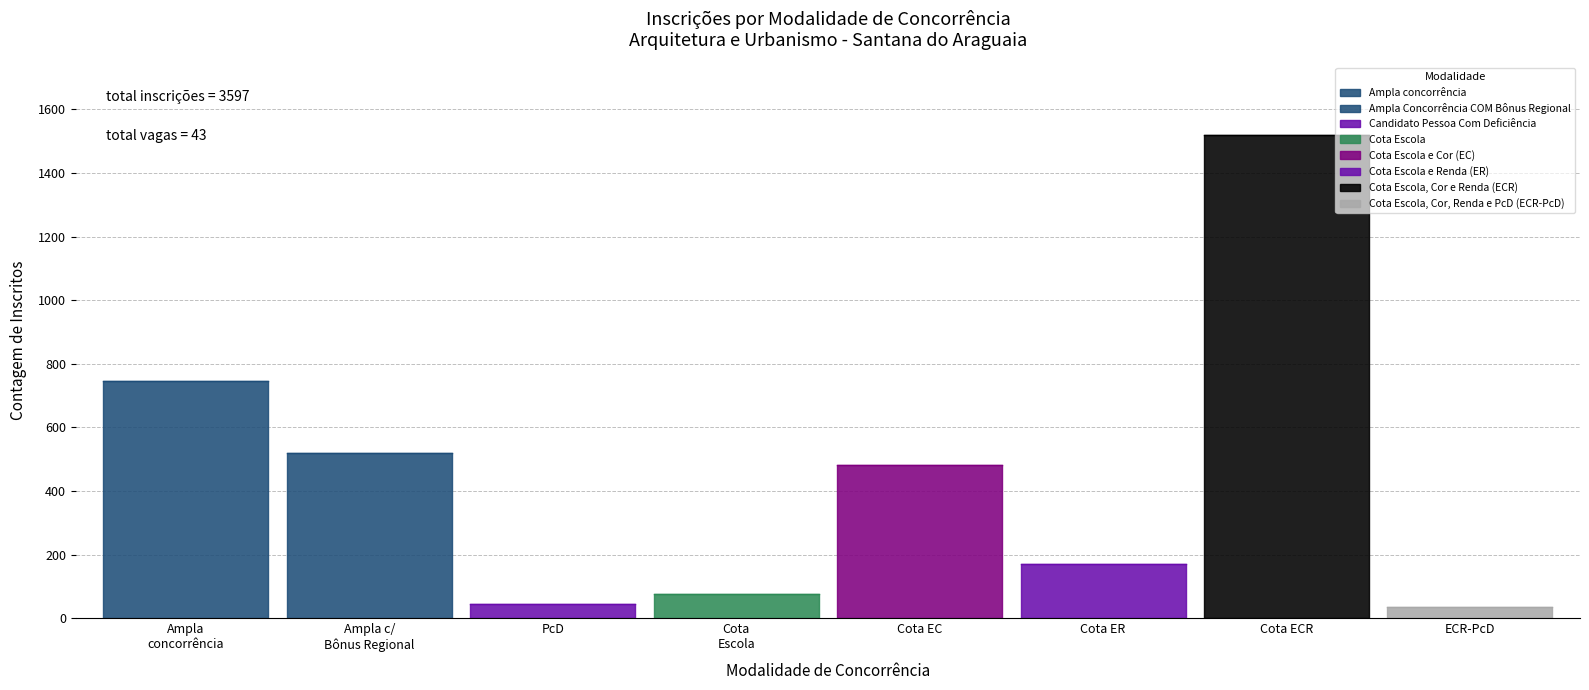

What is the change in value from Ampla Concorrência COM Bônus Regional to Cota Escola?

-443